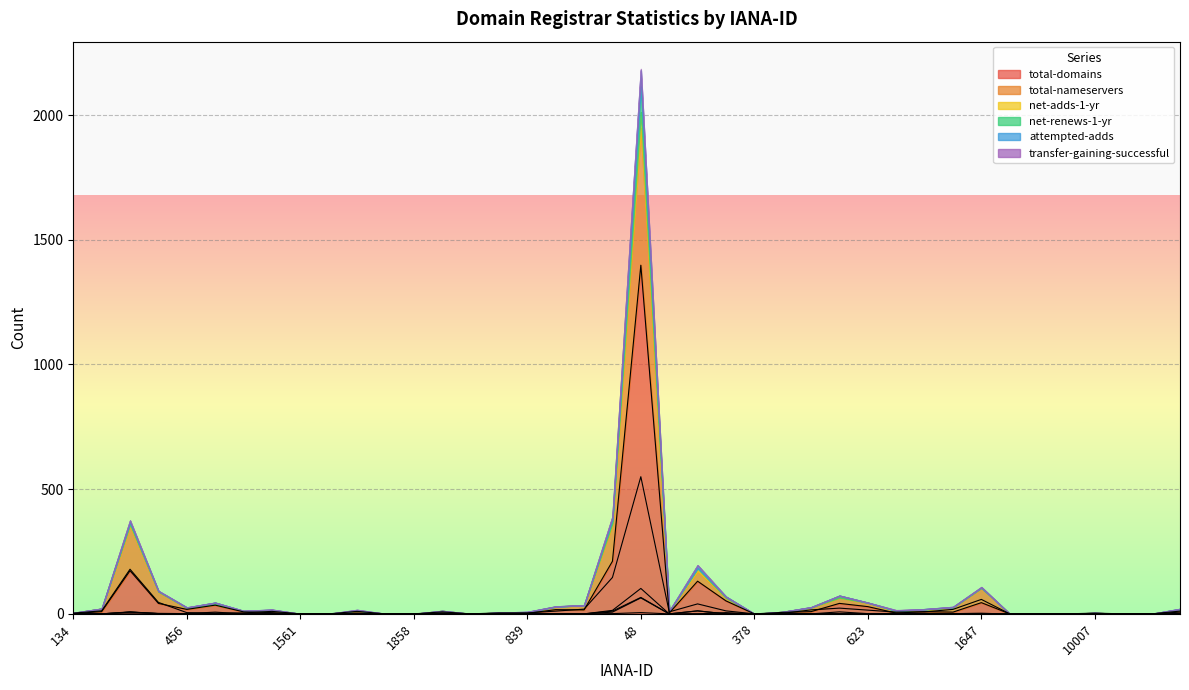

What is the label of the 39th point from the left?

818